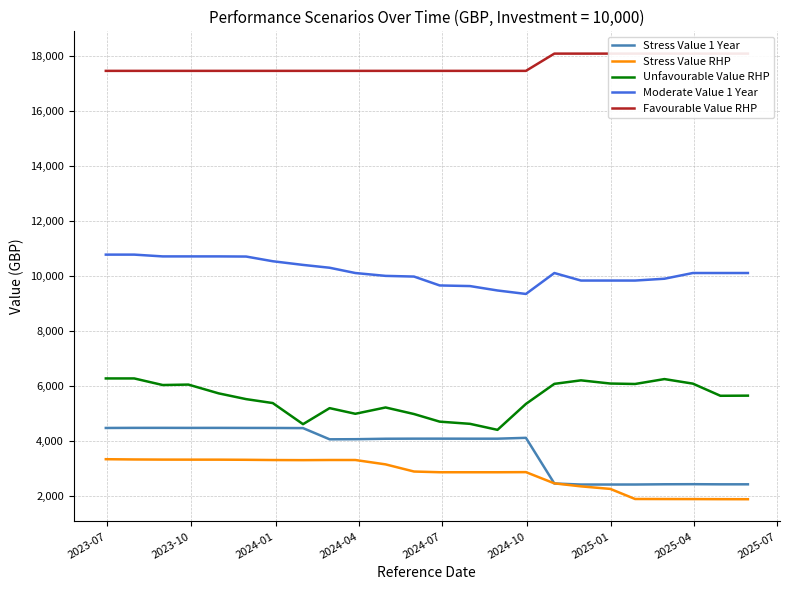

What is the minimum value for Stress Value RHP?

1873.5